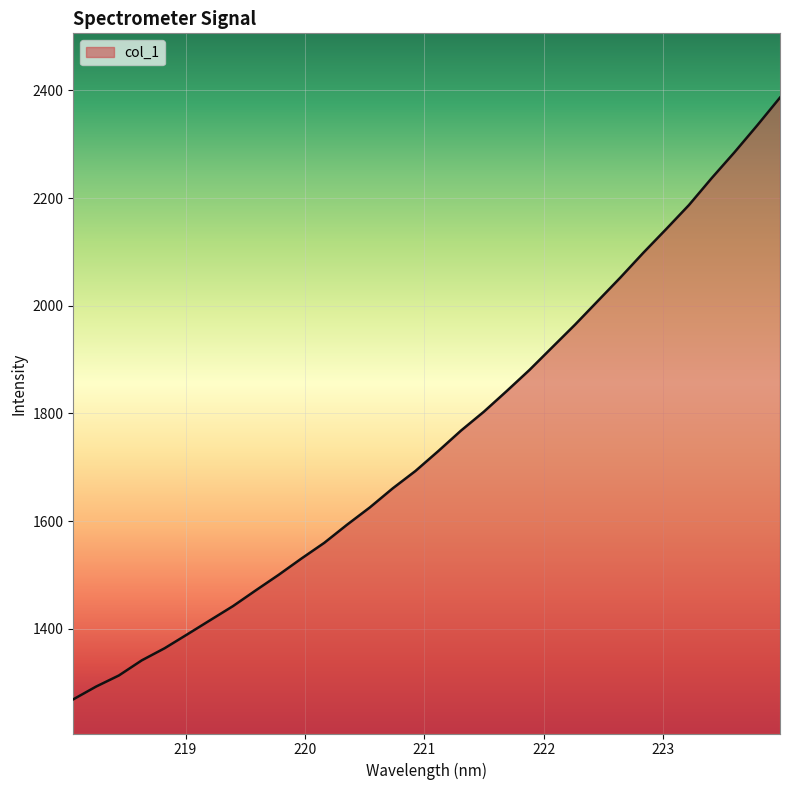

Reading left to right, extract all data points from this chart.

1268.9	1292.6	1313.3	1341.3	1363.8	1389.7	1416.0	1442.1	1471.4	1500.2	1530.5	1559.6	1593.3	1625.4	1660.7	1693.1	1730.0	1768.1	1803.1	1841.4	1880.6	1922.8	1964.8	2008.8	2052.7	2098.4	2142.2	2186.9	2237.0	2284.9	2334.9	2386.5